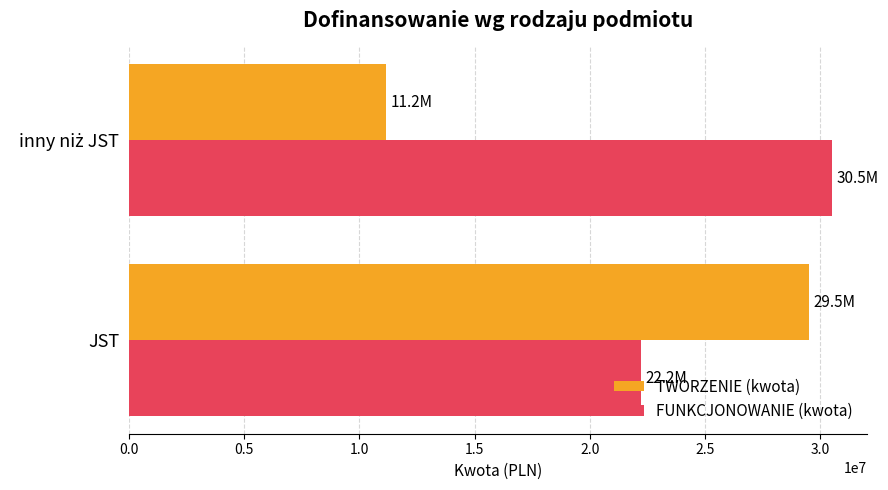

Count the number of categories in the chart.

2